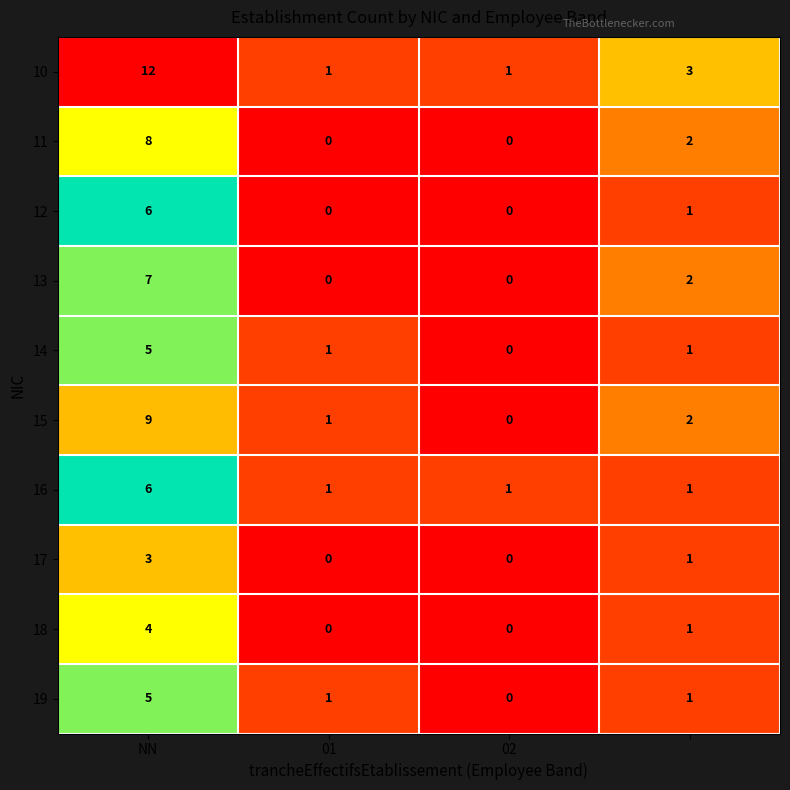

Which series has the largest total across all categories?

10